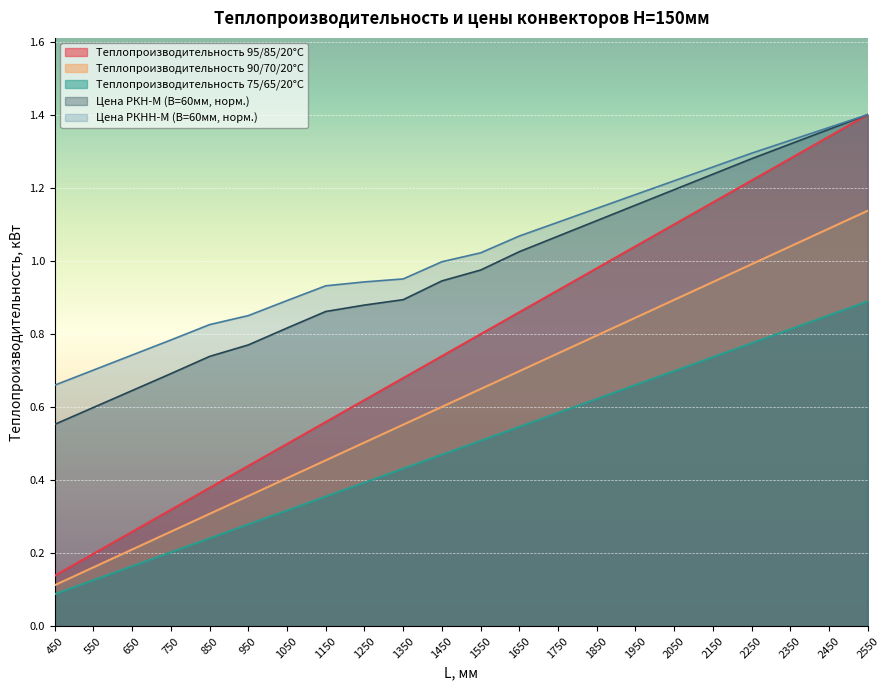

What is the sum of the Цена РКНН-М (В=60мм) values at 2050 and 1150?

2.2